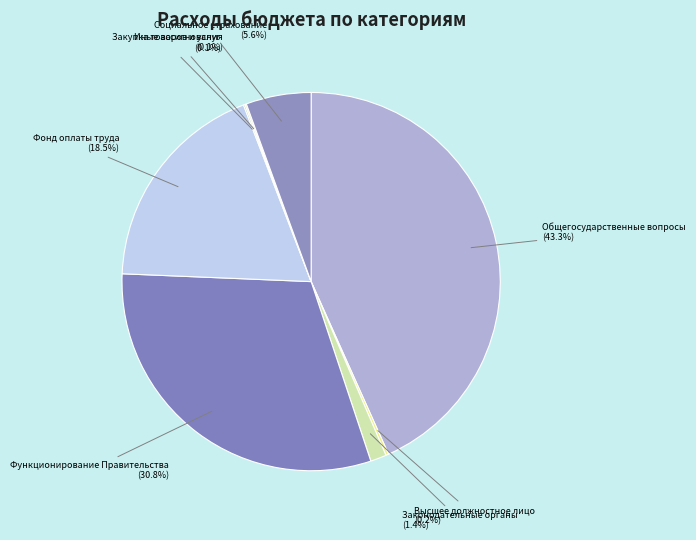

Is there a majority slice in this chart?

No